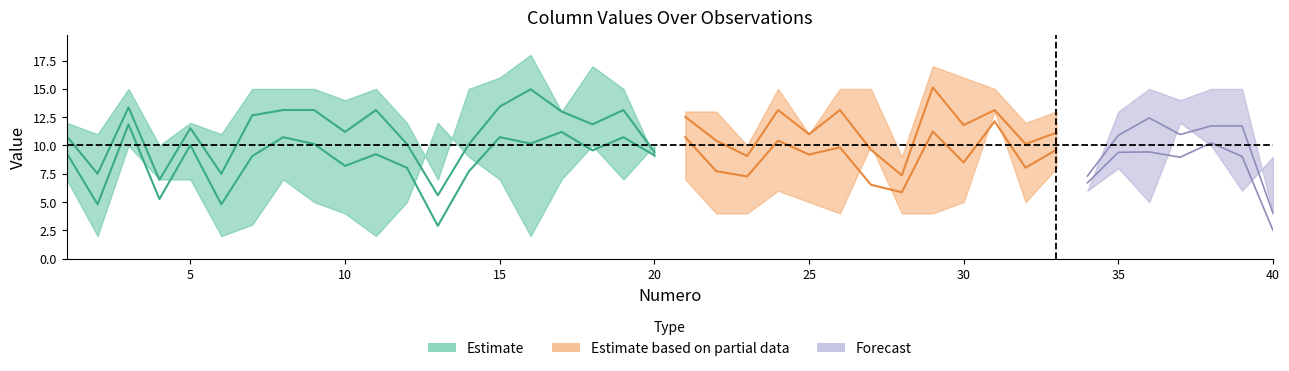

The value of C5 at 11 is 2. True or false?

True